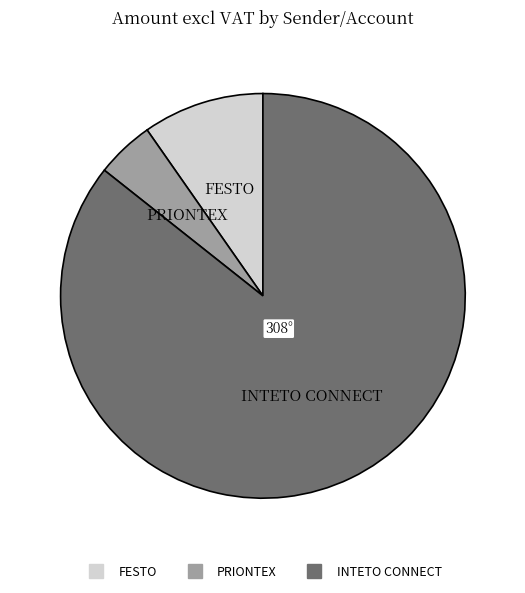

Is there a majority slice in this chart?

Yes